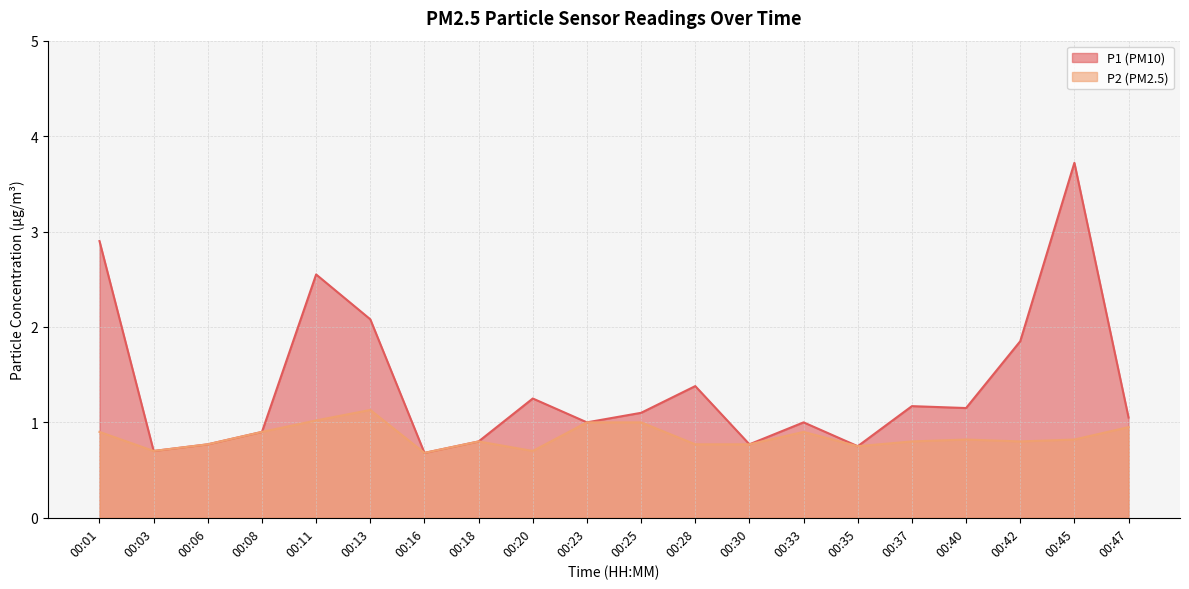

Reading left to right, list all the values displayed in this chart.

P1: 00:01=2.9	00:03=0.7	00:06=0.8	00:08=0.9	00:11=2.5	00:13=2.1	00:16=0.7	00:18=0.8	00:20=1.2	00:23=1.0	00:25=1.1	00:28=1.4	00:30=0.8	00:33=1.0	00:35=0.8	00:37=1.2	00:40=1.1	00:42=1.9	00:45=3.7	00:47=1.1
P2: 00:01=0.9	00:03=0.7	00:06=0.8	00:08=0.9	00:11=1.0	00:13=1.1	00:16=0.7	00:18=0.8	00:20=0.7	00:23=1.0	00:25=1.0	00:28=0.8	00:30=0.8	00:33=0.9	00:35=0.8	00:37=0.8	00:40=0.8	00:42=0.8	00:45=0.8	00:47=0.9